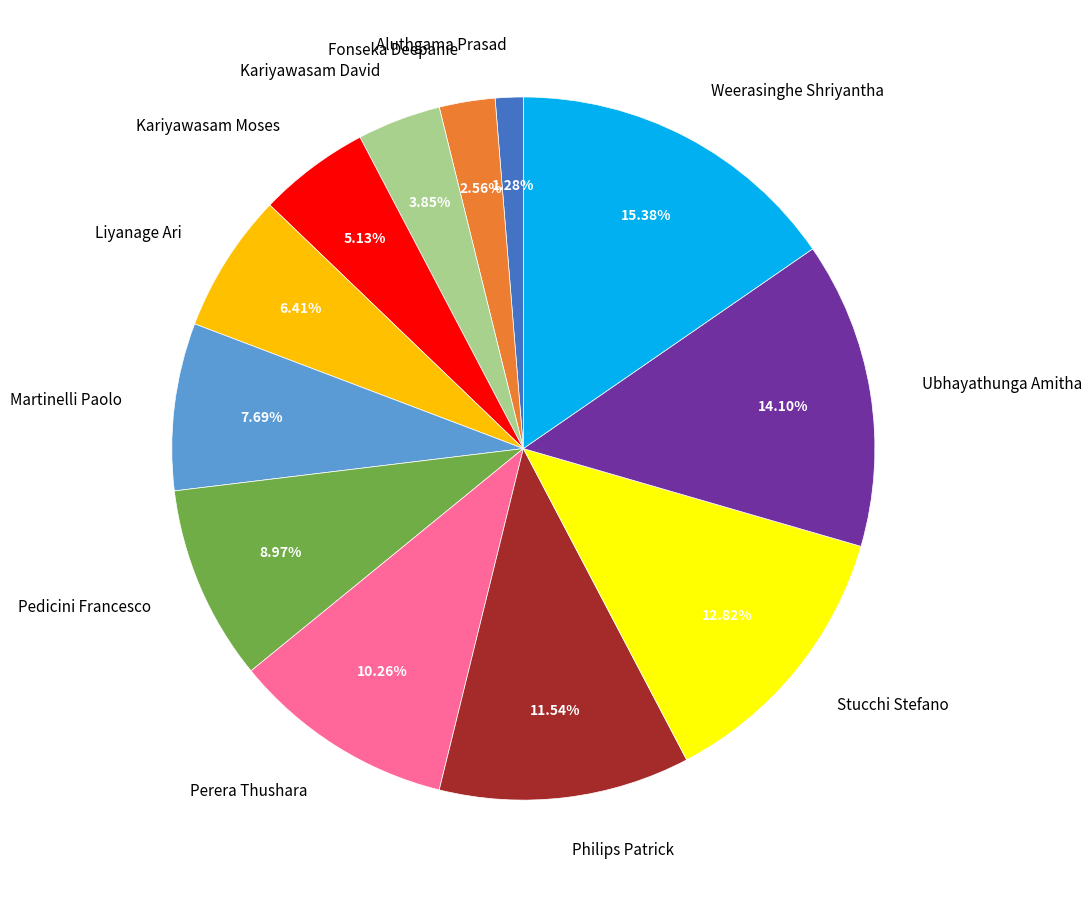

Rank the categories by value from lowest to highest.

Aluthgama Prasad, Fonseka Deepanie, Kariyawasam David, Kariyawasam Moses, Liyanage Ari, Martinelli Paolo, Pedicini Francesco, Perera Thushara, Philips Patrick, Stucchi Stefano, Ubhayathunga Amitha, Weerasinghe Shriyantha